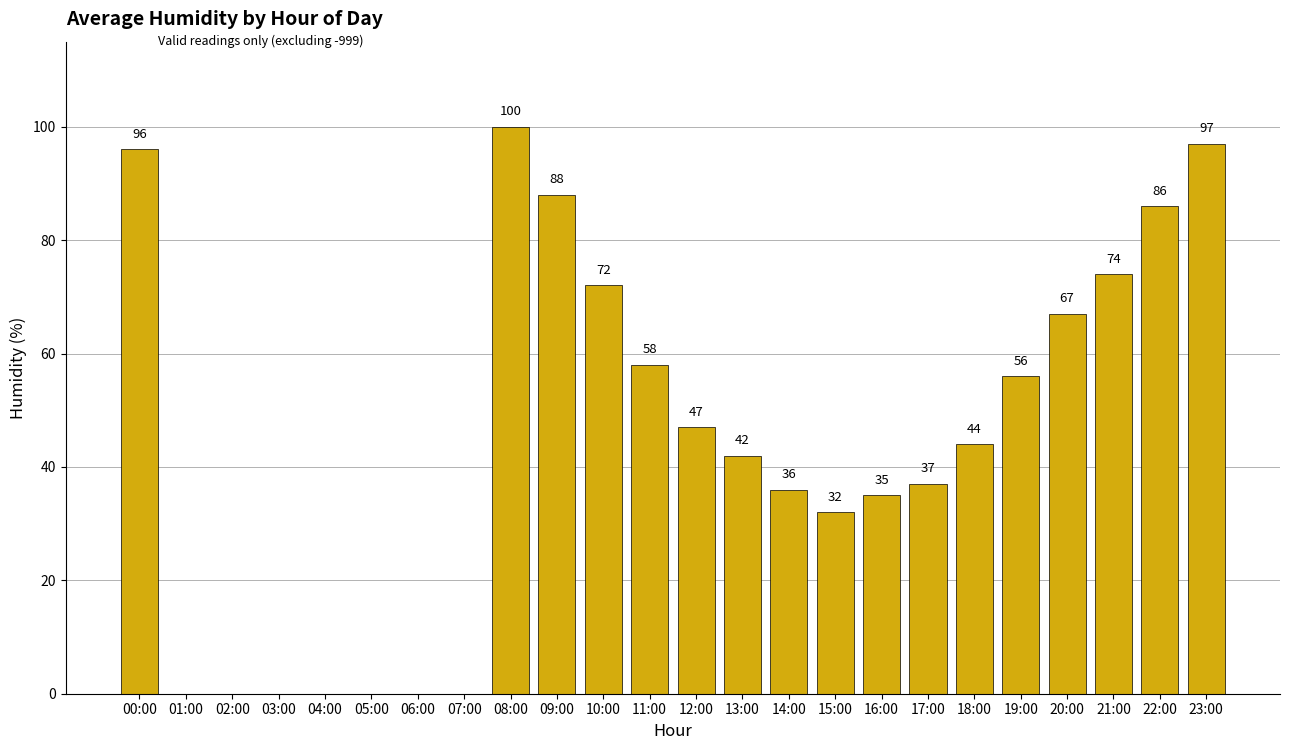

At which category does the chart reach its peak across all series?

08:00